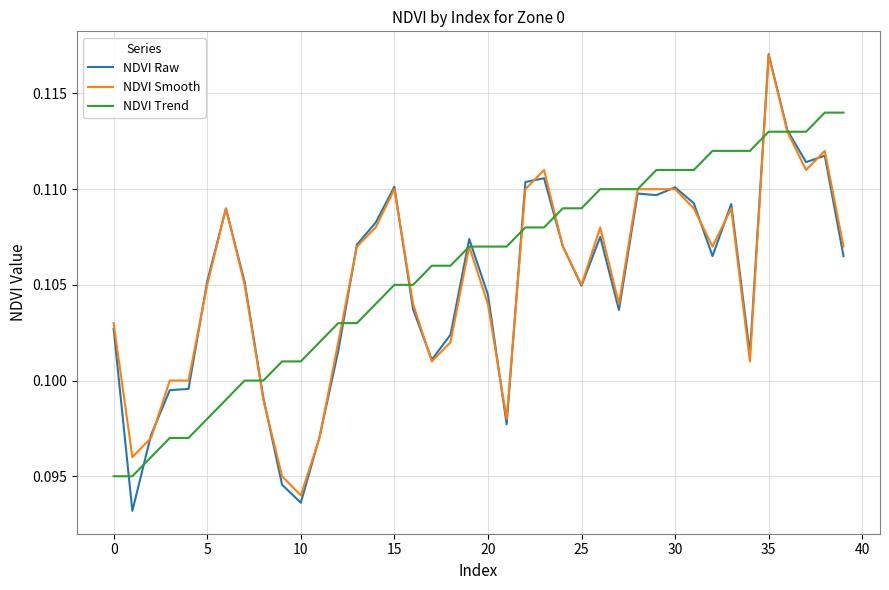

Which series has the widest spread of values?

NDVI Raw